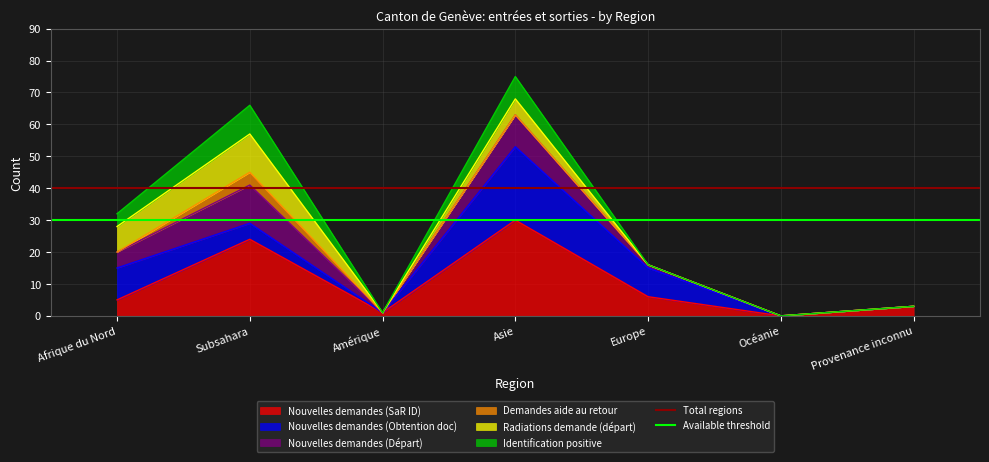

What is the lowest value of the Available threshold series?

30